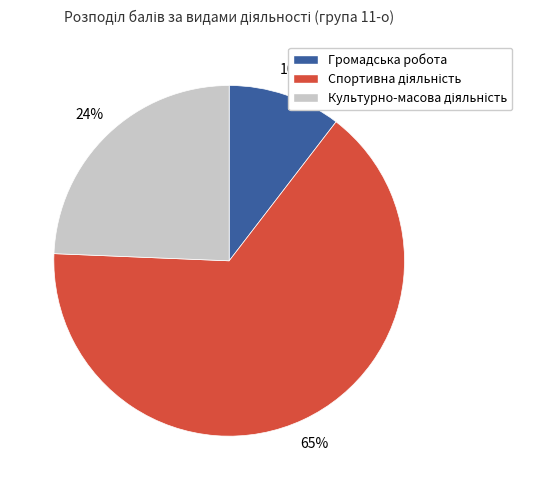

To the nearest percent, what percentage of the pie is Громадська робота?

10%